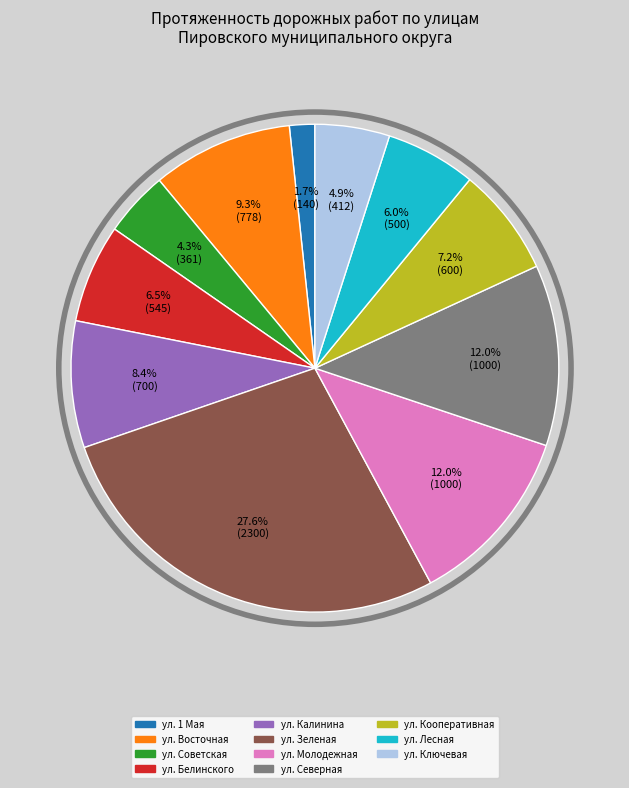

What percentage is NOT represented by ул. Молодежная?

88.0%